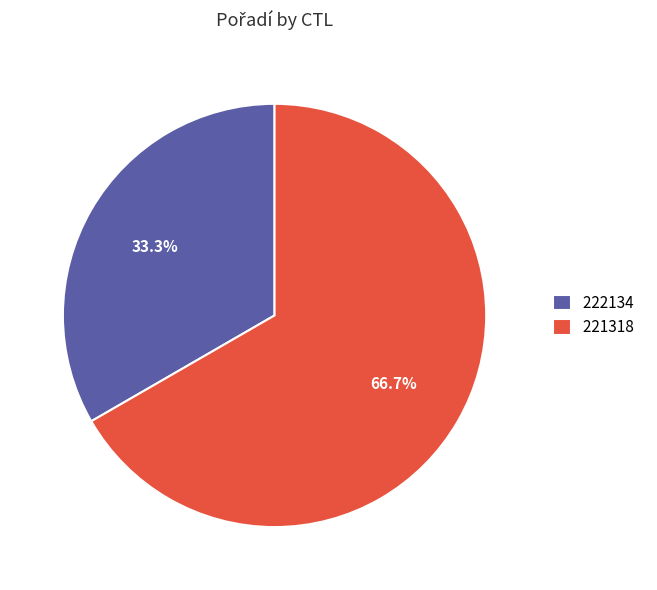

Which slice is the smallest?

222134